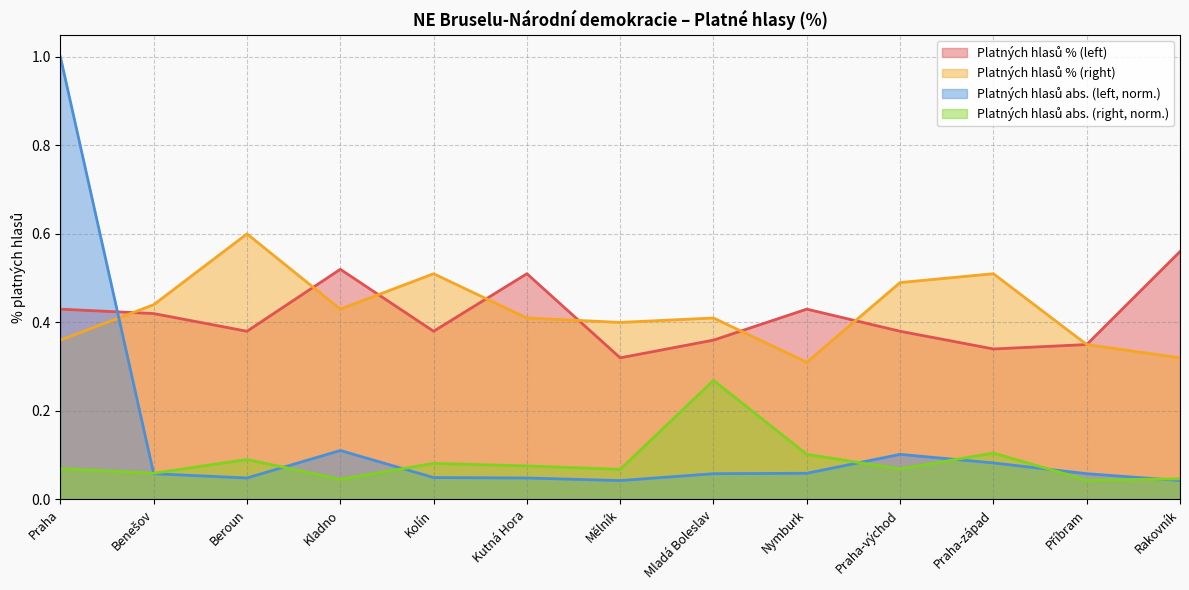

At which label is Platných hlasů % (left) closest to 0?

Mělník